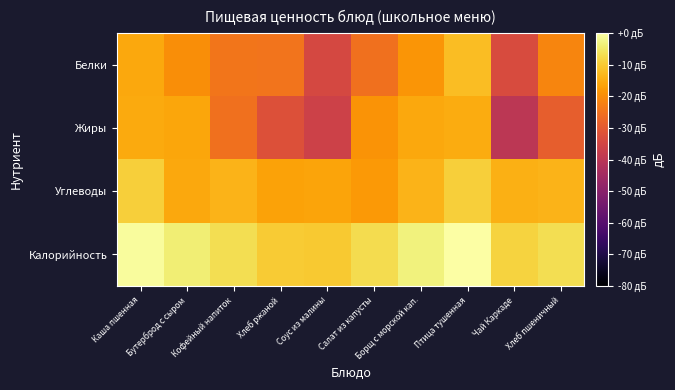

Which series has the largest total across all categories?

Калорийность